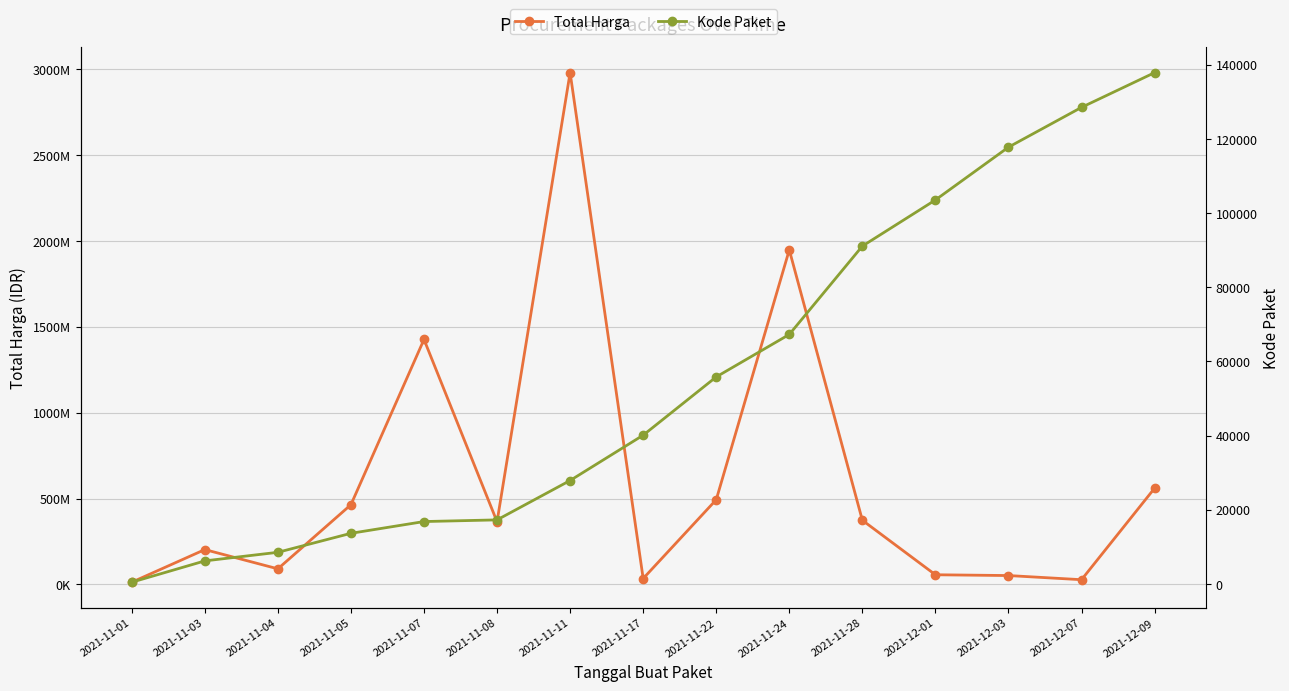

True or false: Total Harga and Kode Paket cross at least once.

False